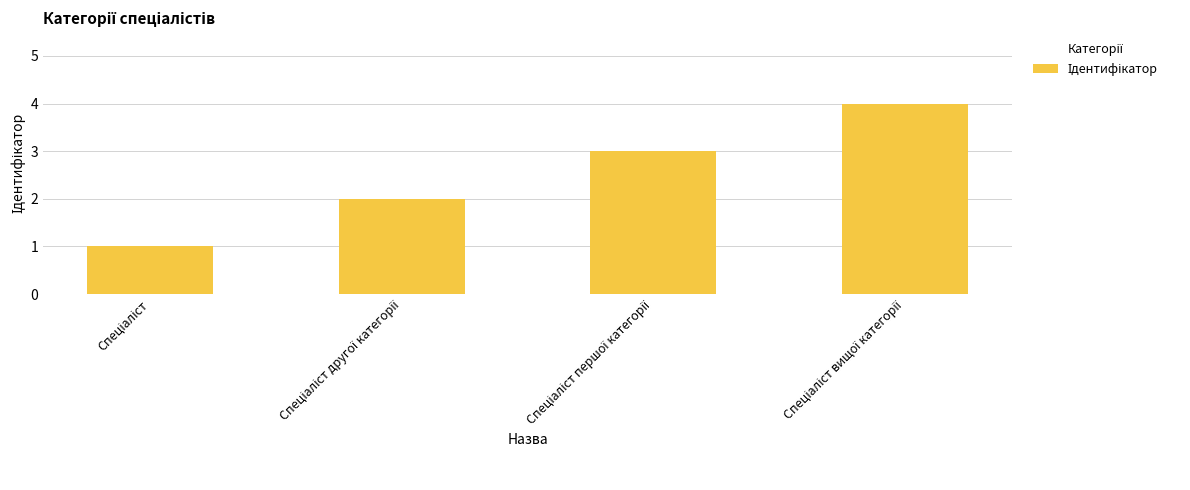

What is the maximum value shown in the chart?

4